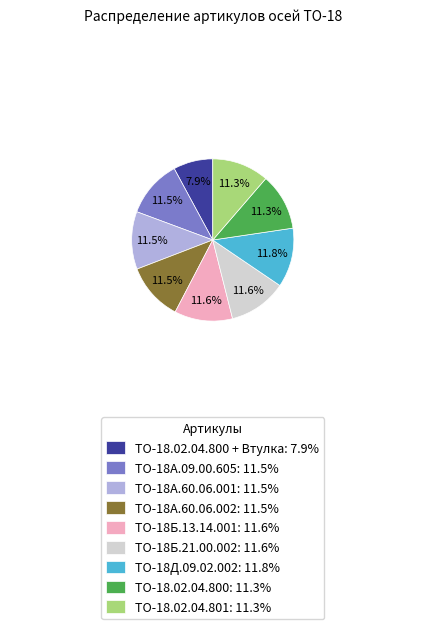

Approximately how many times larger is the value at ТО-18.02.04.800 + Втулка: 7.9% compared to ТО-18Б.13.14.001: 11.6%?

0.7